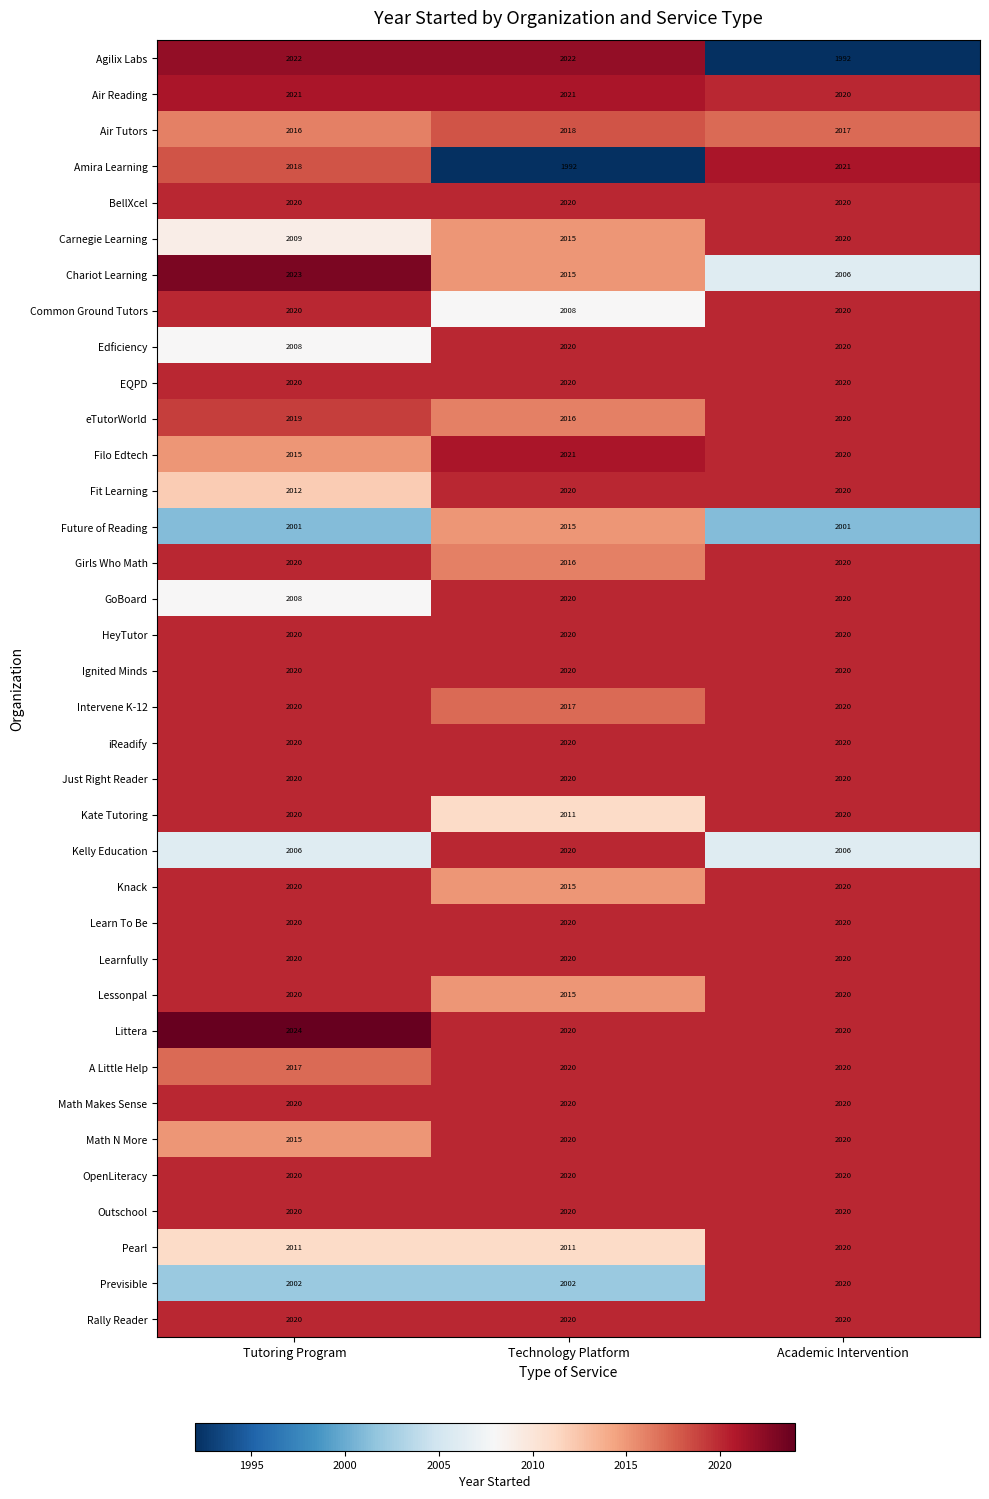

What is the difference between the maximum and minimum values in the Filo Edtech series?

6